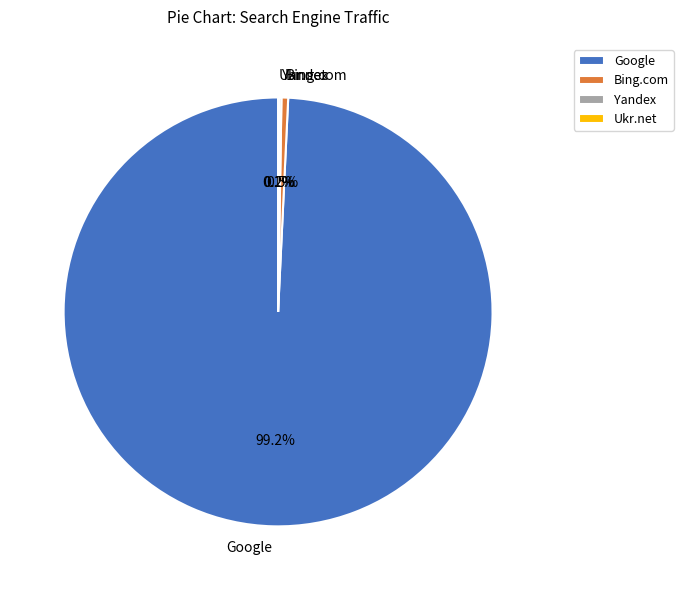

Is there any slice that represents more than half of the pie?

Yes